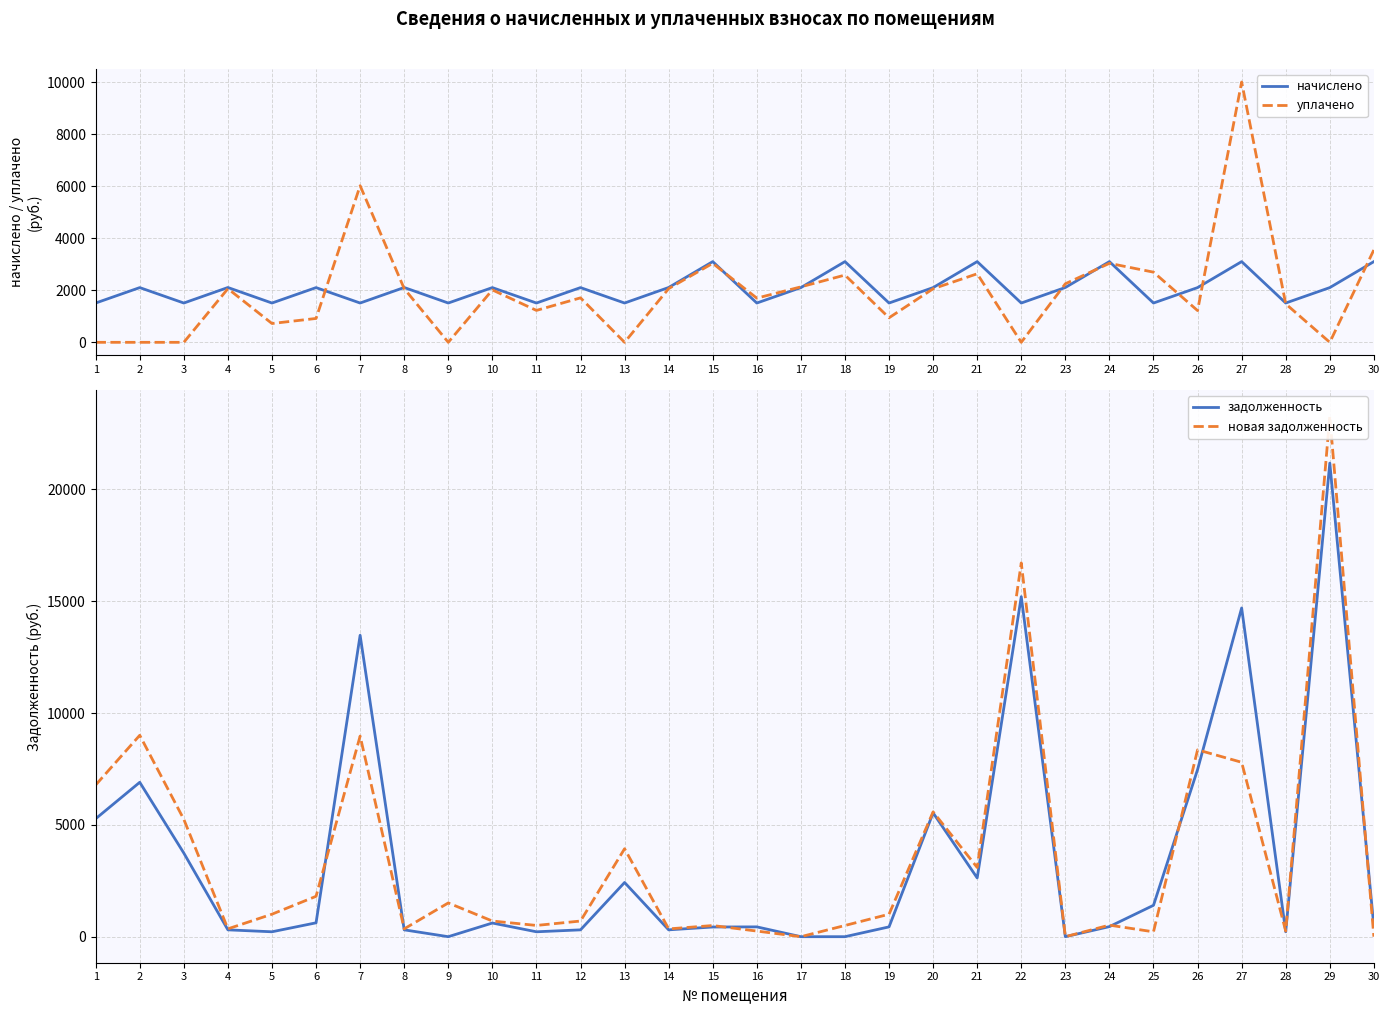

List the labels in order of начислено value, largest first.

15, 18, 21, 24, 27, 30, 4, 8, 14, 23, 2, 6, 10, 12, 17, 20, 26, 29, 1, 3, 5, 7, 9, 11, 13, 16, 19, 22, 25, 28